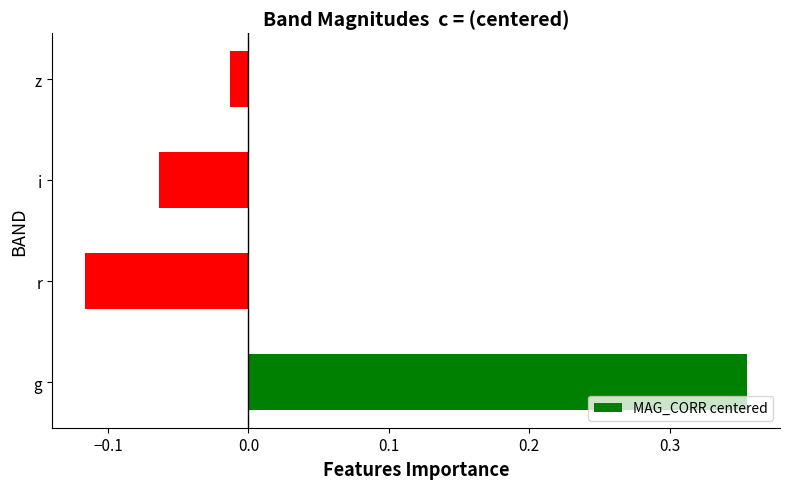

Which label corresponds to the largest value in the chart?

g